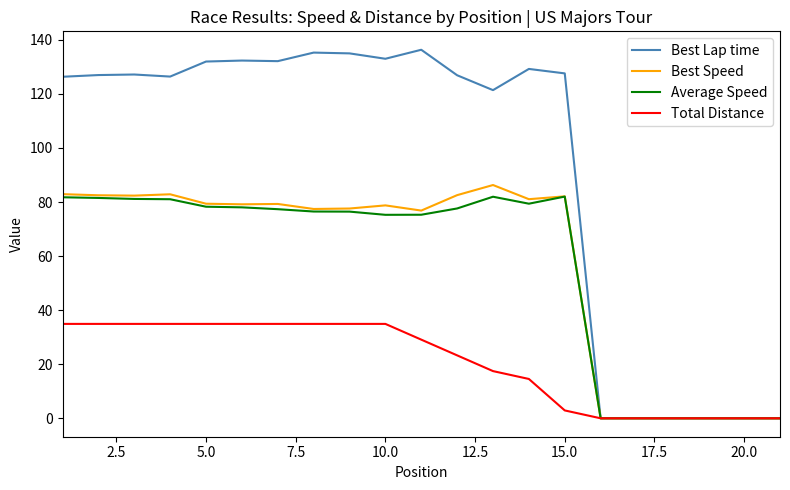

Which series has the largest total across all categories?

Best Lap time